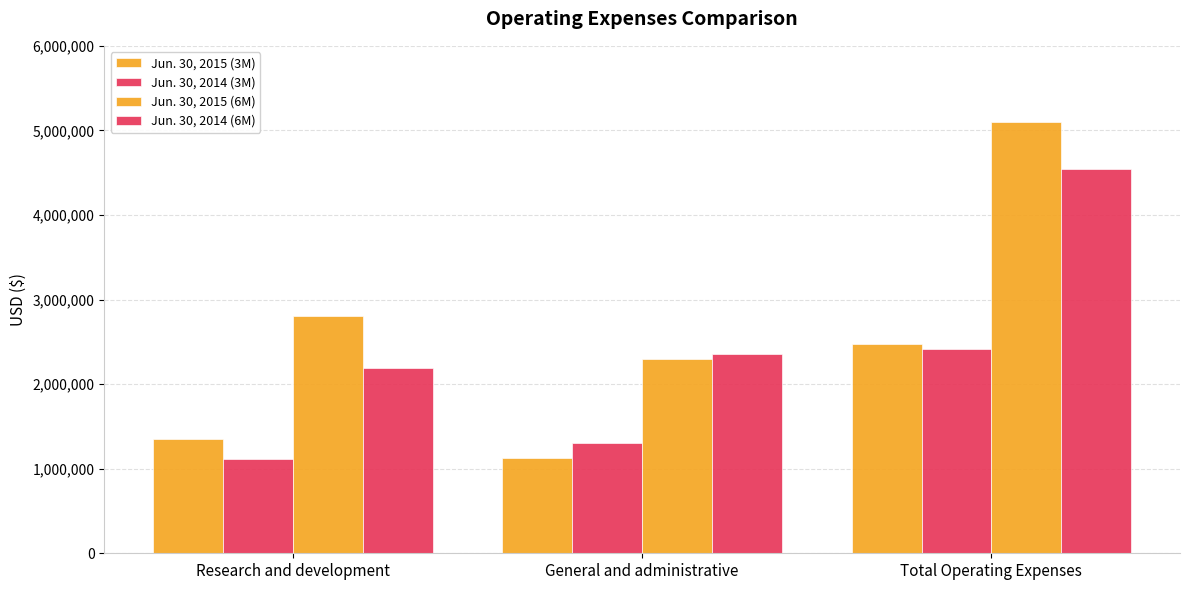

At how many categories does at least one series exceed 3795784?

1